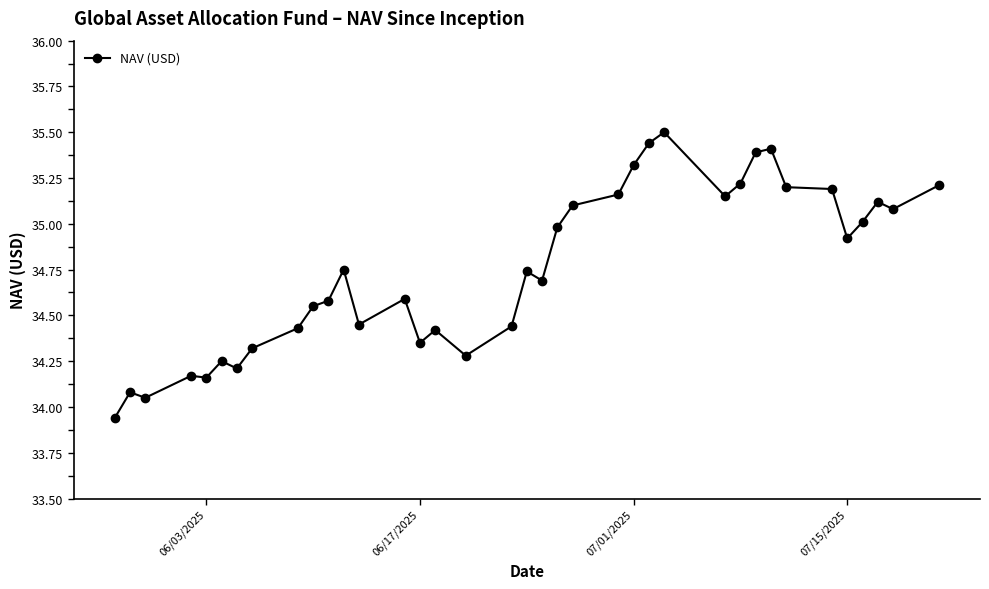

True or false: there are more than 1 points higher than both neighbors.

True